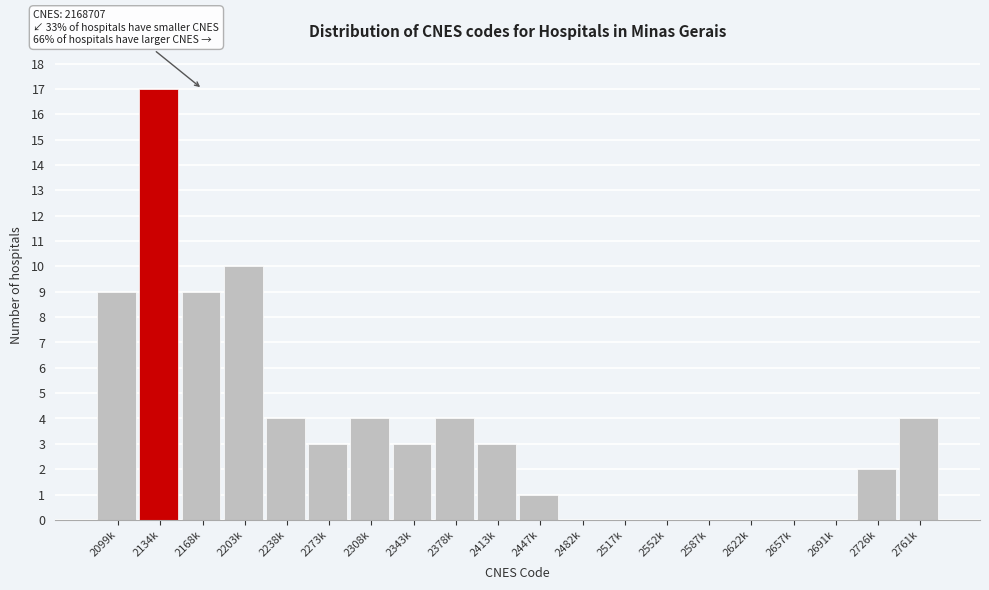

Reading right to left, transcribe all the data shown in this chart.

2761k=4	2726k=2	2691k=0	2657k=0	2622k=0	2587k=0	2552k=0	2517k=0	2482k=0	2447k=1	2413k=3	2378k=4	2343k=3	2308k=4	2273k=3	2238k=4	2203k=10	2168k=9	2134k=17	2099k=9